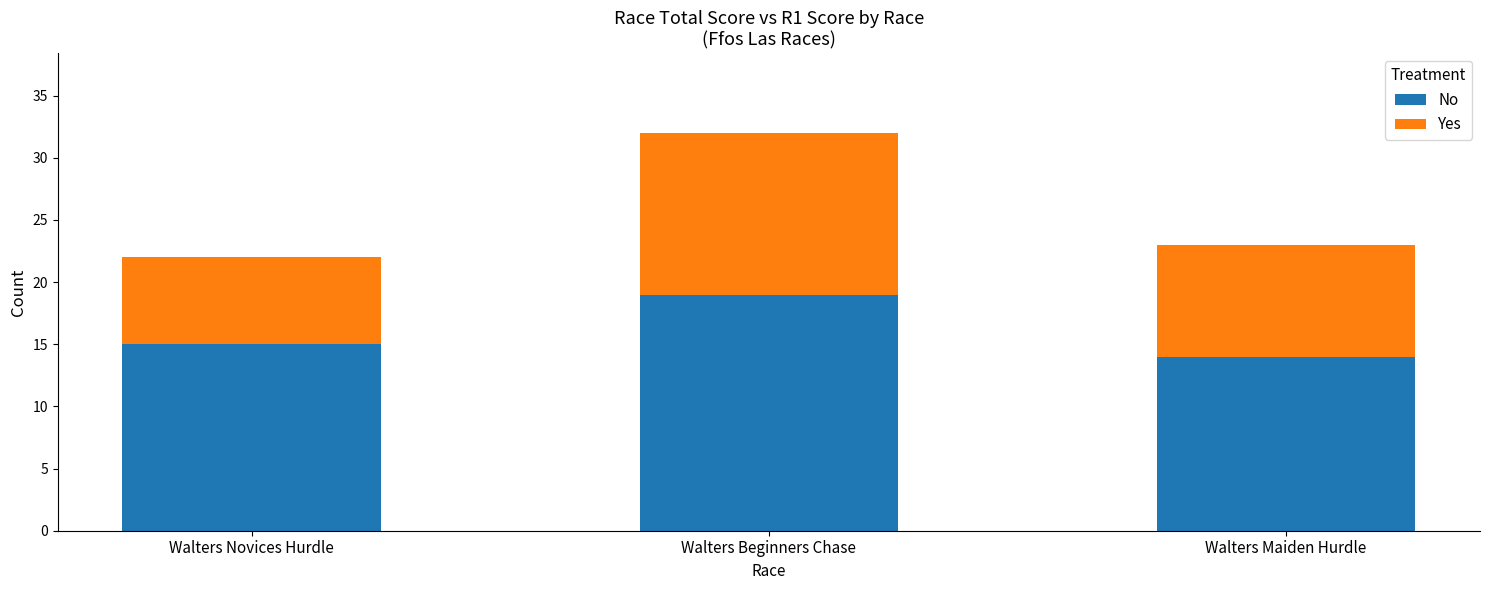

At Walters Novices Hurdle, list the series in order from largest to smallest.

No, Yes